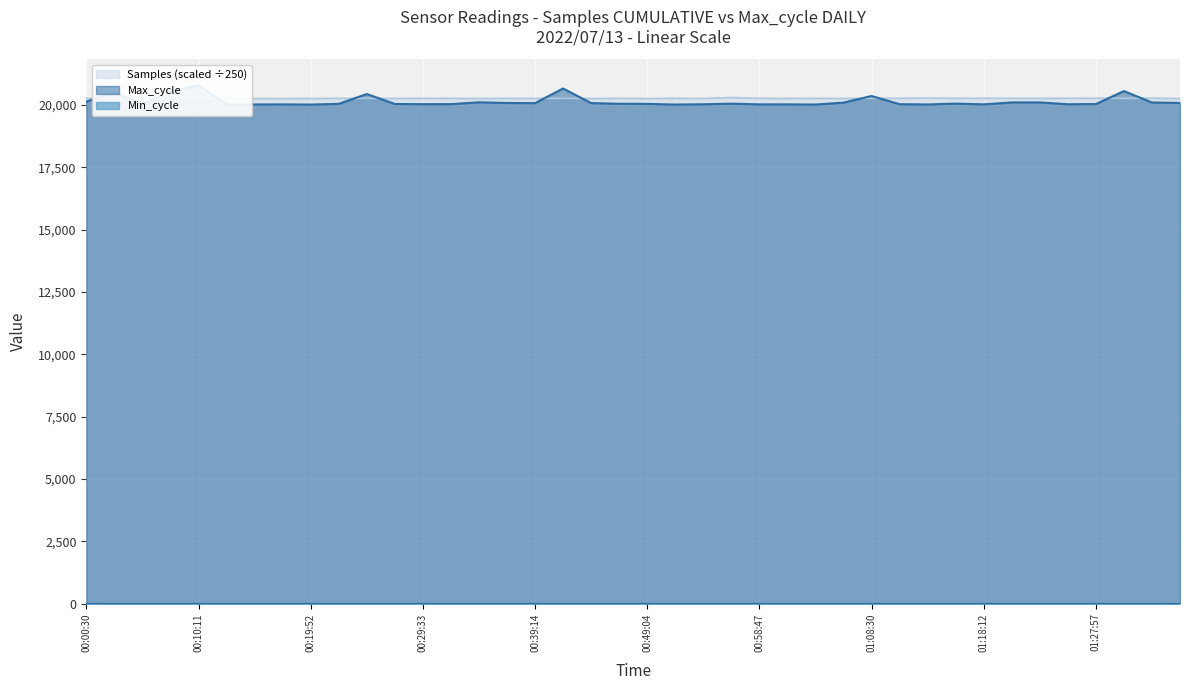

What is the highest value of the Samples series?

20298.4